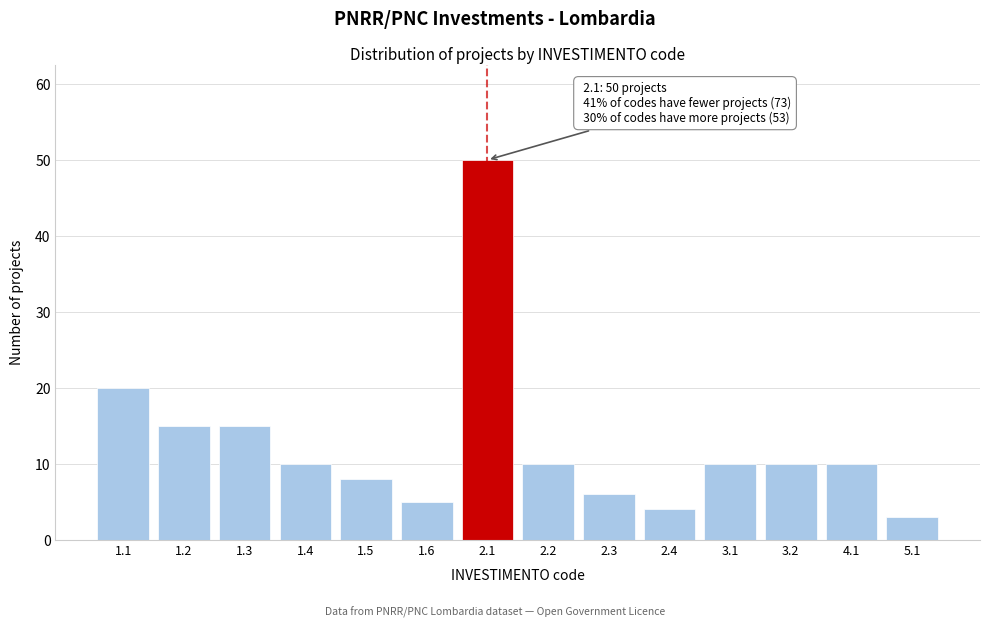

Reading left to right, transcribe all the data shown in this chart.

1.1=20	1.2=15	1.3=15	1.4=10	1.5=8	1.6=5	2.1=50	2.2=10	2.3=6	2.4=4	3.1=10	3.2=10	4.1=10	5.1=3